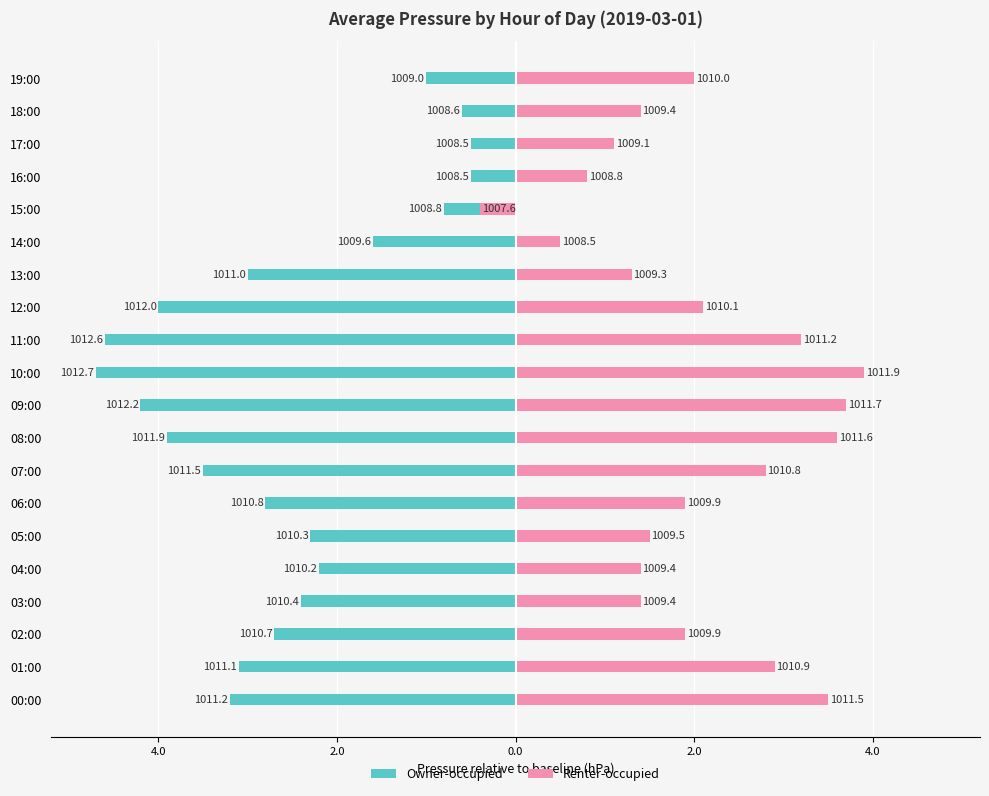

What is the average value of the Owner-occupied series?

-2.6